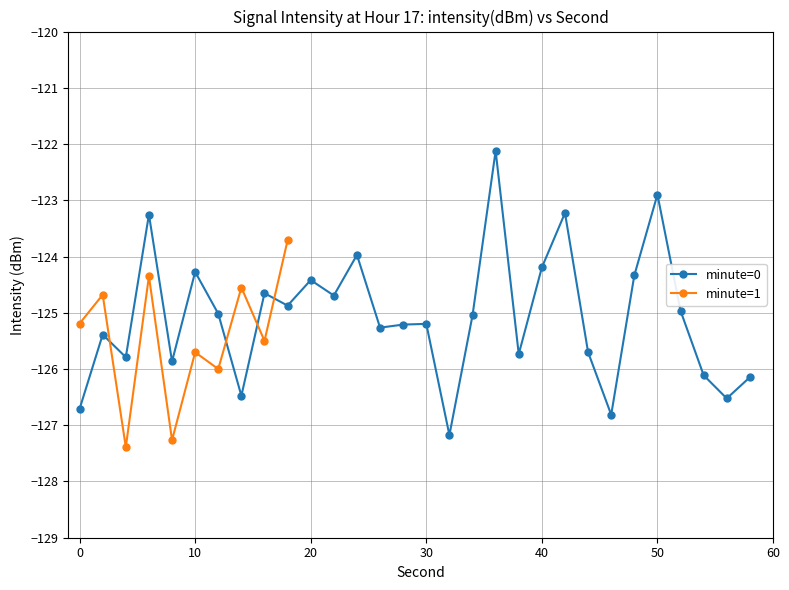

Between 52 and 6, which is larger?

6